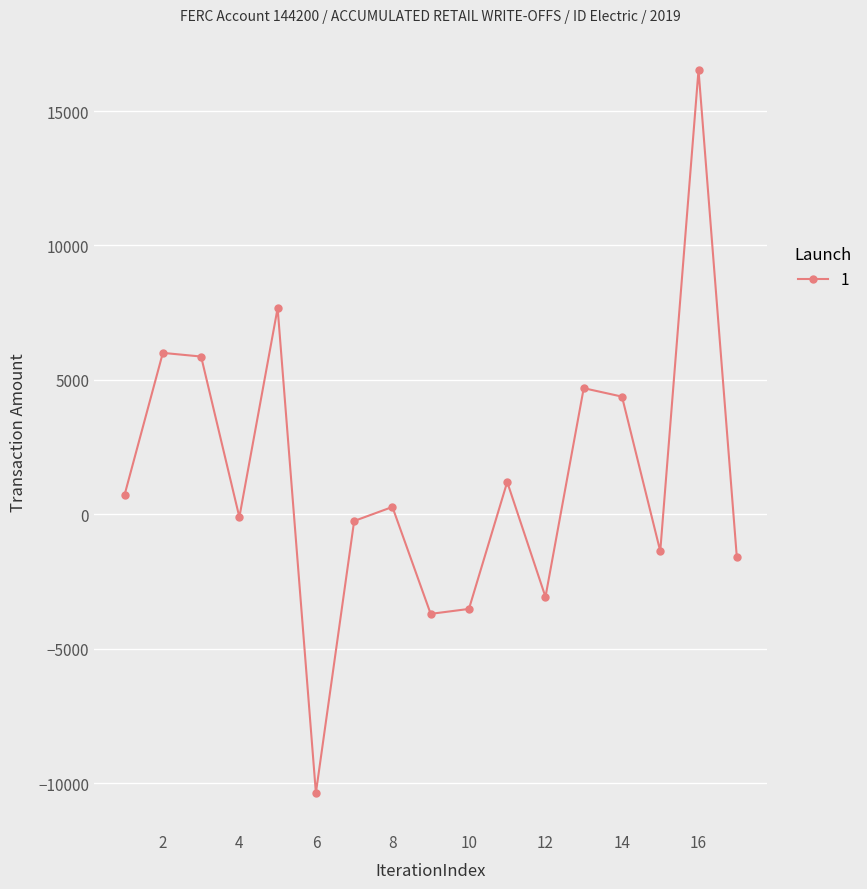

What is the value of the 5th point from the left?

7671.2